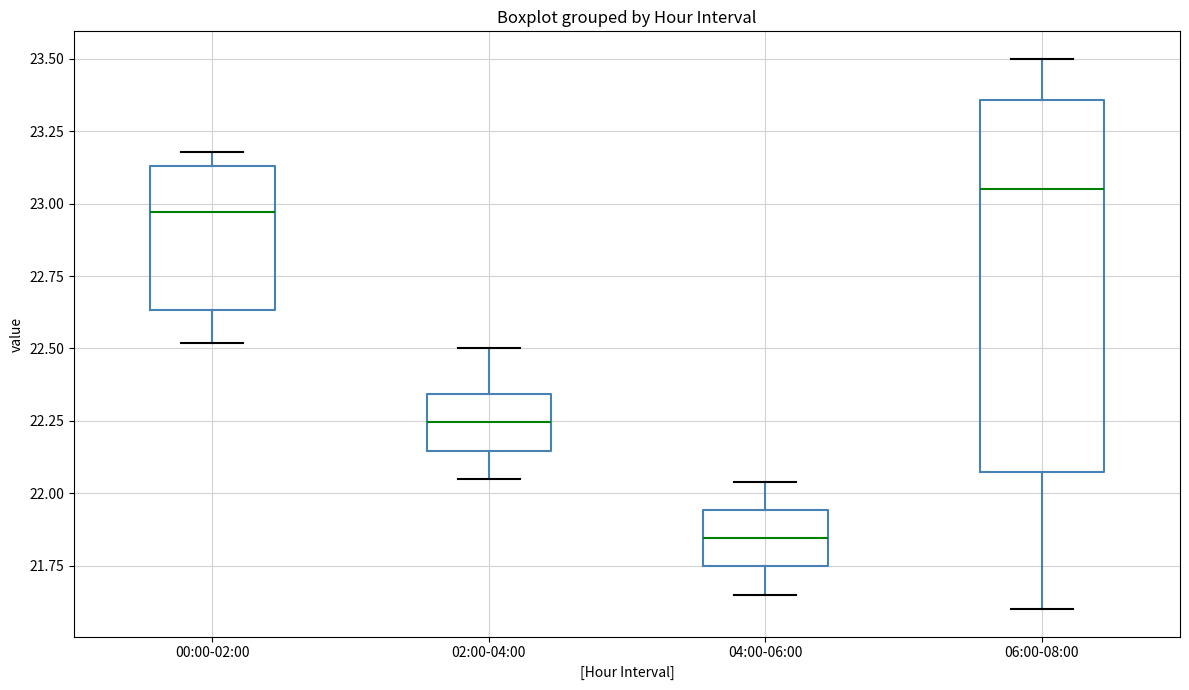

Reading left to right, transcribe this box plot: for each box, give where its median line is, the range the box spans, and where its two whiskers end, as read against the y-axis. The values are not printed on the chart, so give them approximately, as read against the axis.

00:00-02:00: median 22.95, box 22.65 to 23.15, whiskers 22.50 to 23.20
02:00-04:00: median 22.25, box 22.15 to 22.35, whiskers 22.05 to 22.50
04:00-06:00: median 21.85, box 21.75 to 21.95, whiskers 21.65 to 22.05
06:00-08:00: median 23.05, box 22.10 to 23.35, whiskers 21.60 to 23.50